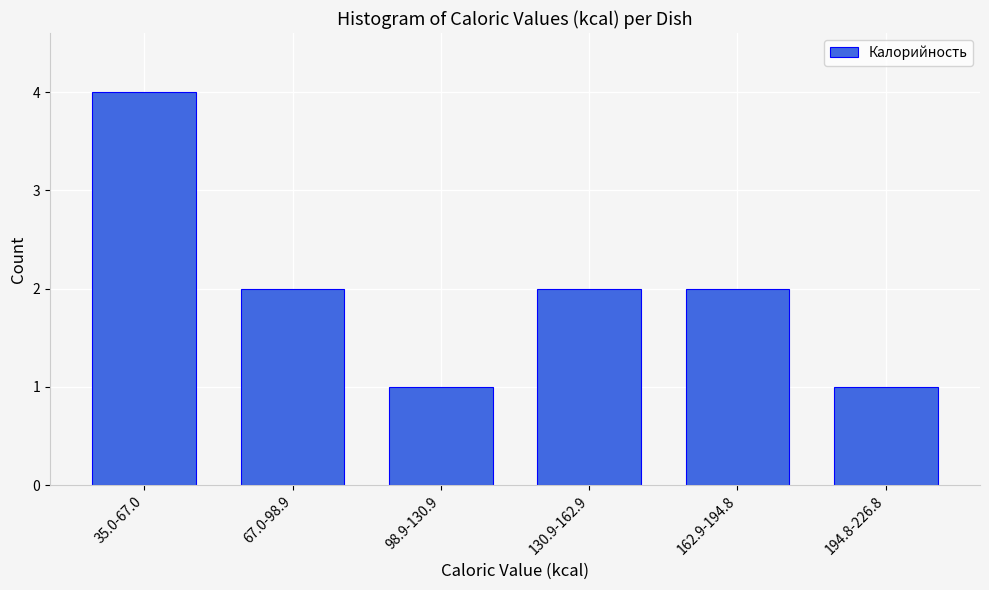

Reading right to left, list all the values displayed in this chart.

1	2	2	1	2	4